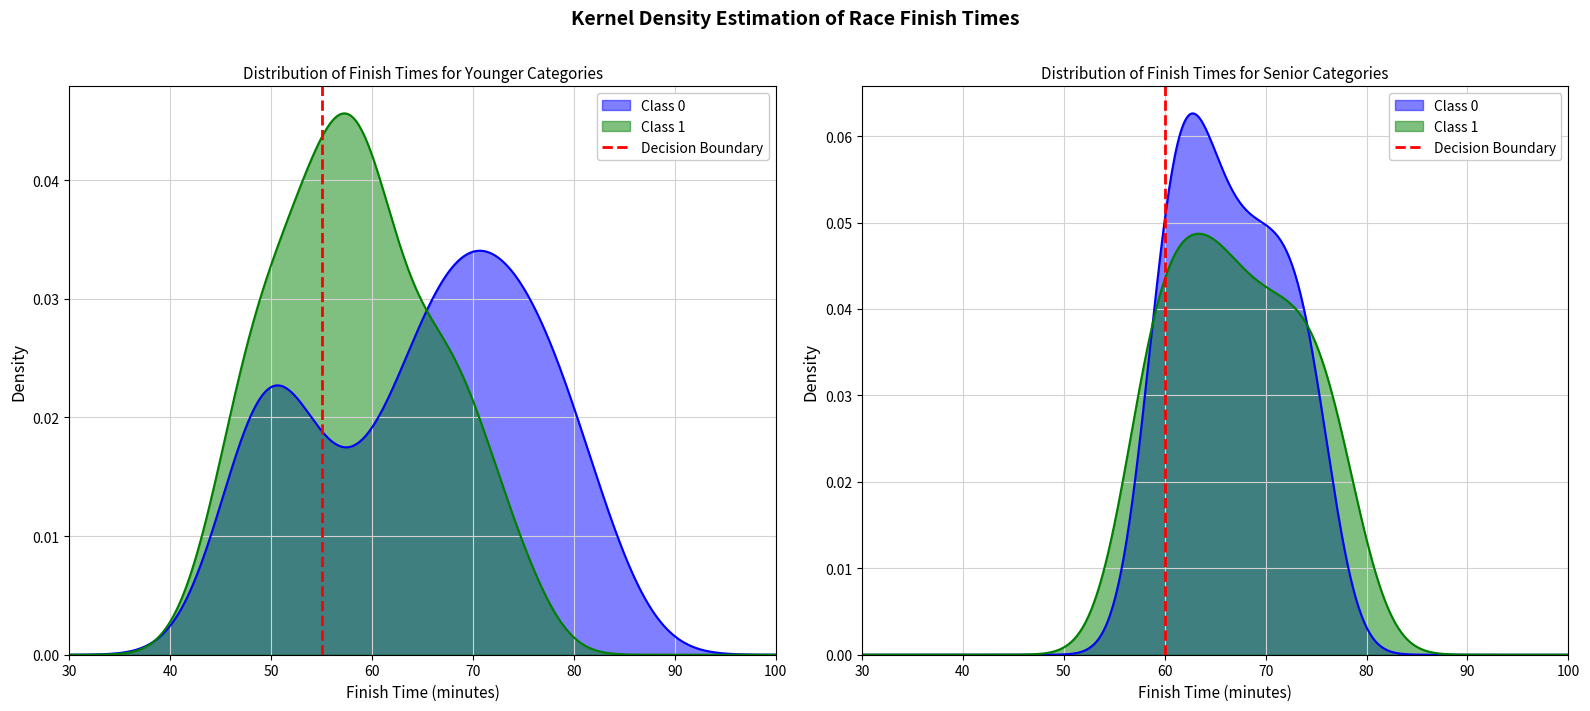

What is the sum of all values?

1